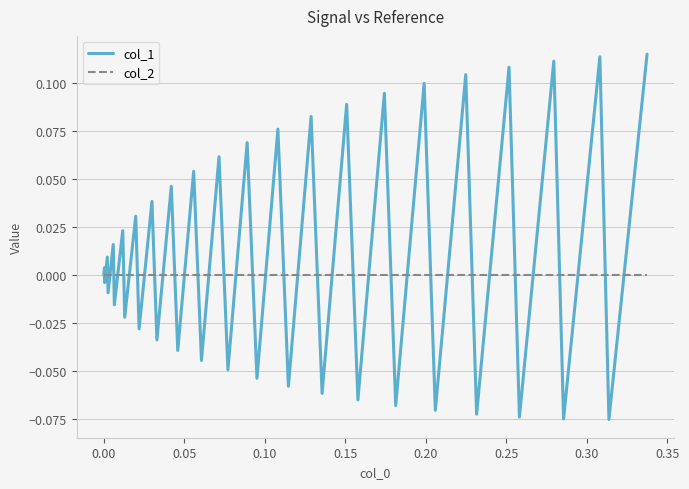

Which series has the largest total across all categories?

col_1